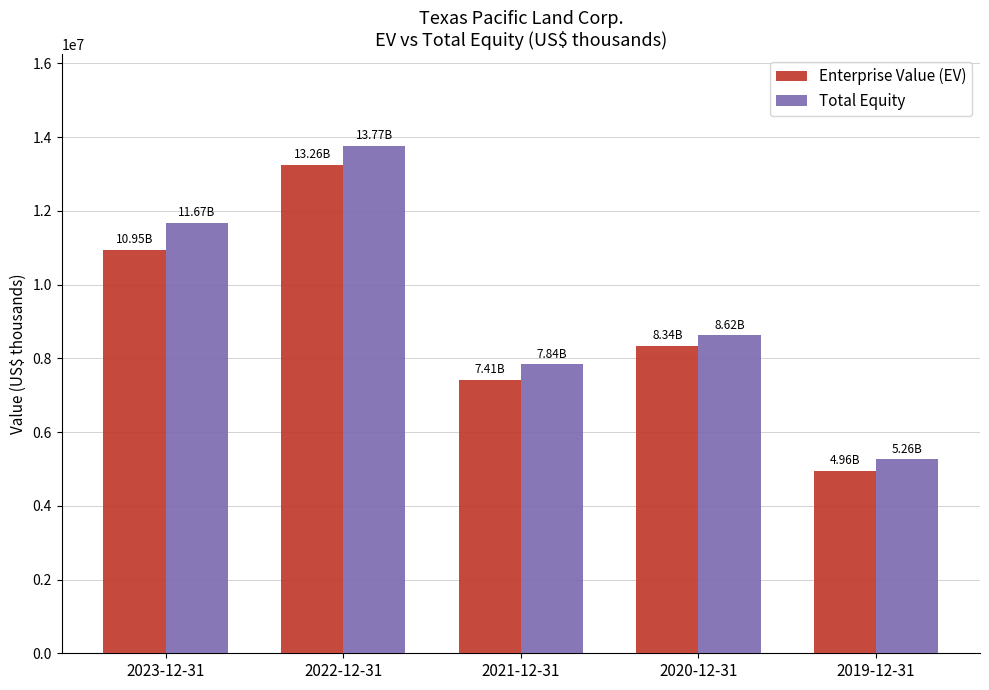

Which series has the largest total across all categories?

Total Equity